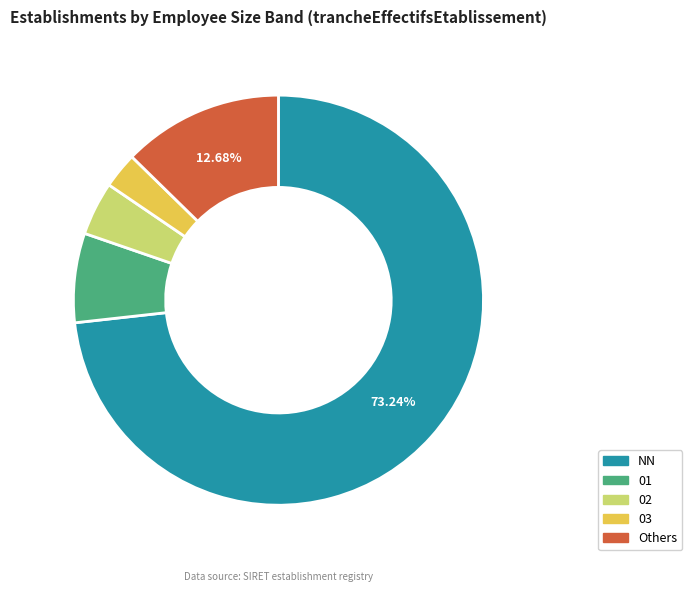

Does any single category account for the majority?

Yes